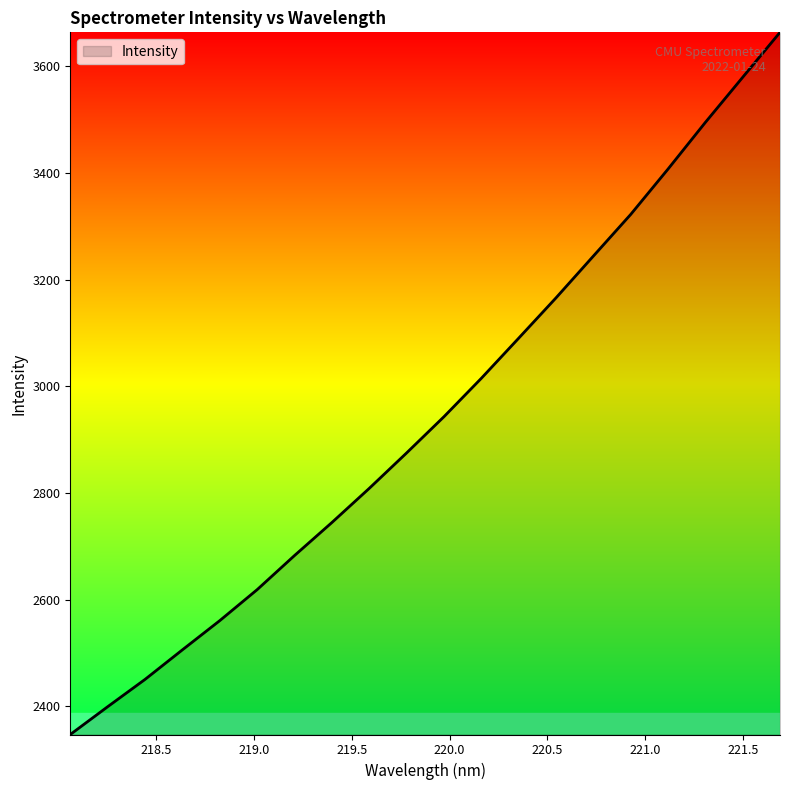

Reading left to right, transcribe all the data shown in this chart.

2347.3	2399.4	2450.6	2506.1	2560.8	2618.9	2682.9	2744.7	2808.8	2875.2	2943.1	3015.1	3090.3	3166.0	3244.3	3322.3	3407.4	3494.9	3579.5	3663.7